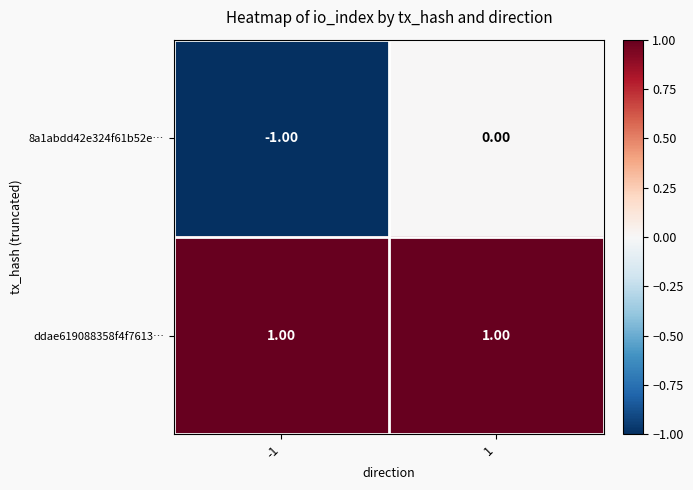

Is the value of 8a1abdd42e324f61b52e… at 1 greater than the value of ddae619088358f4f7613… at -1?

No